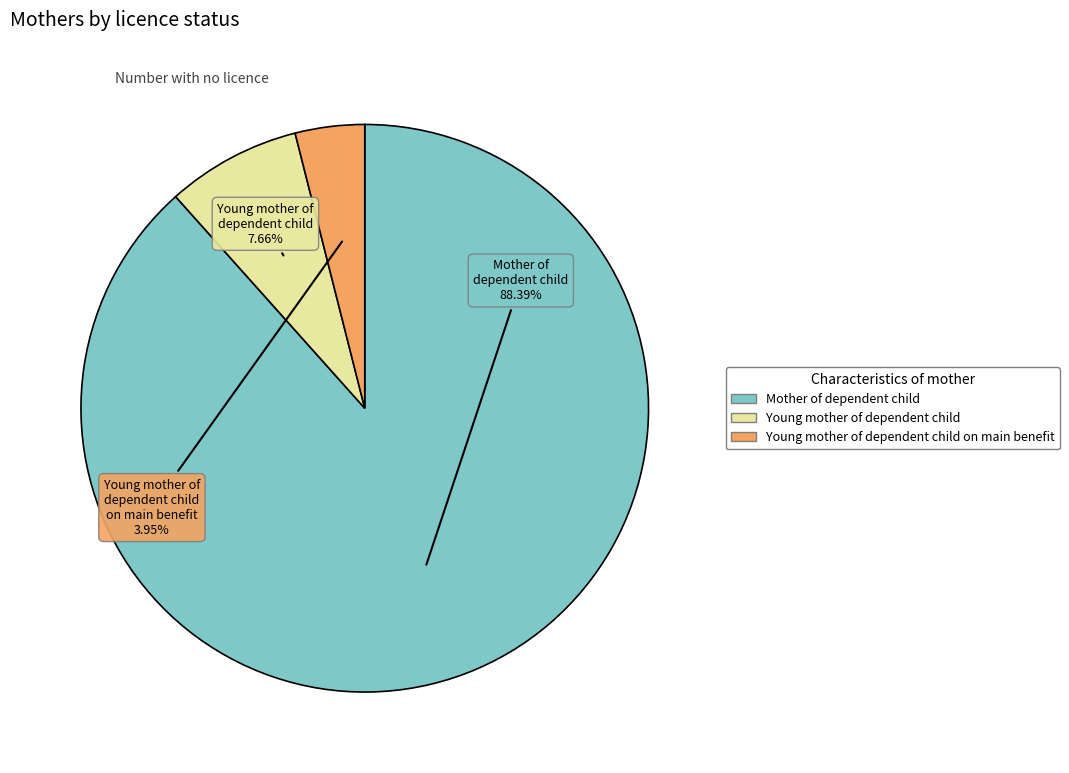

Does any single category account for the majority?

Yes